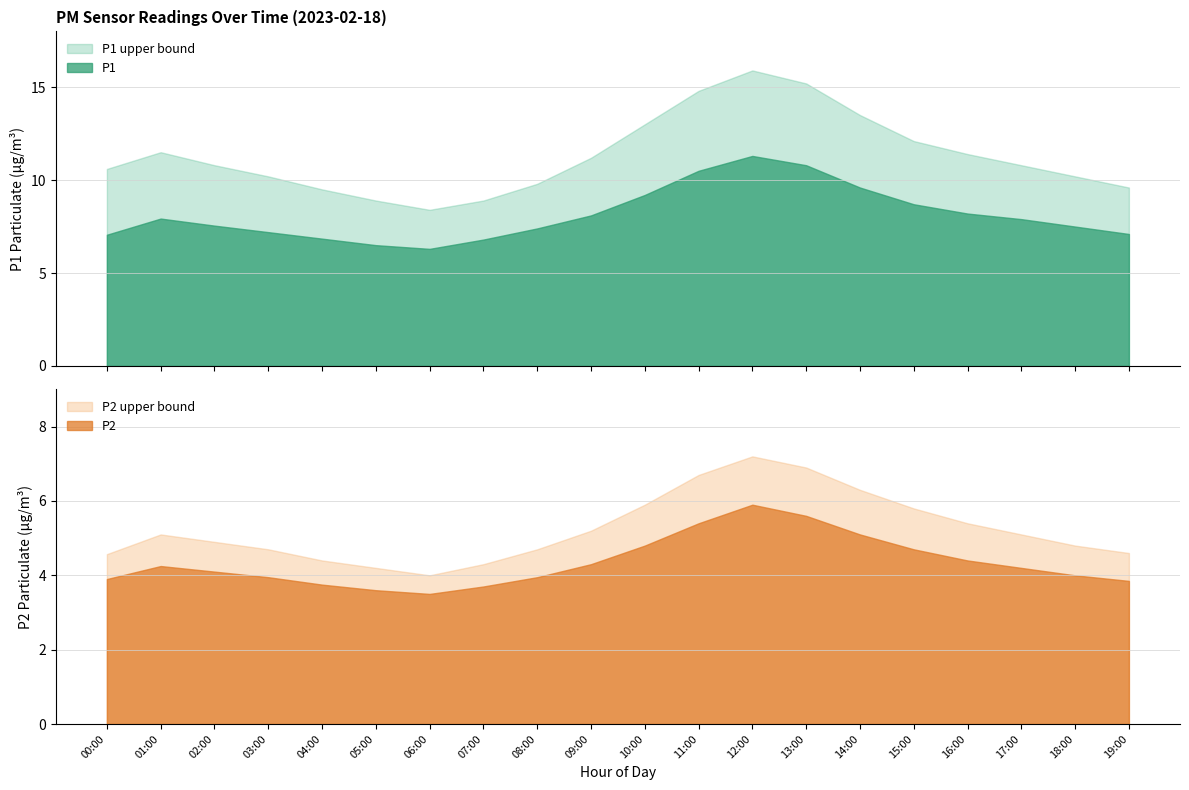

Rank the series at 10:00 from lowest to highest value.

P2, P2_upper, P1, P1_upper